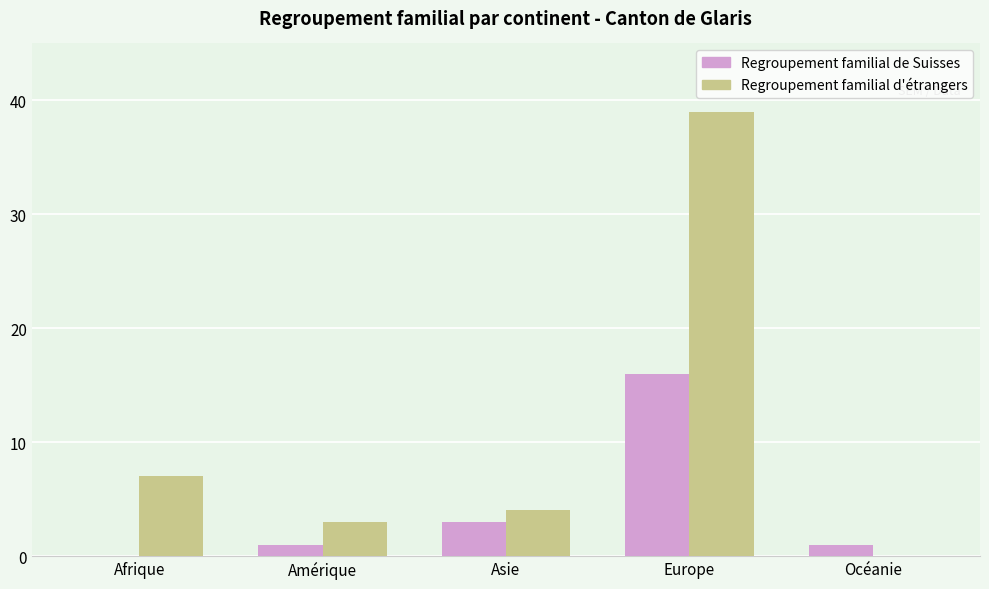

What is the sum of the Regroupement familial de Suisses values at Amérique and Europe?

17